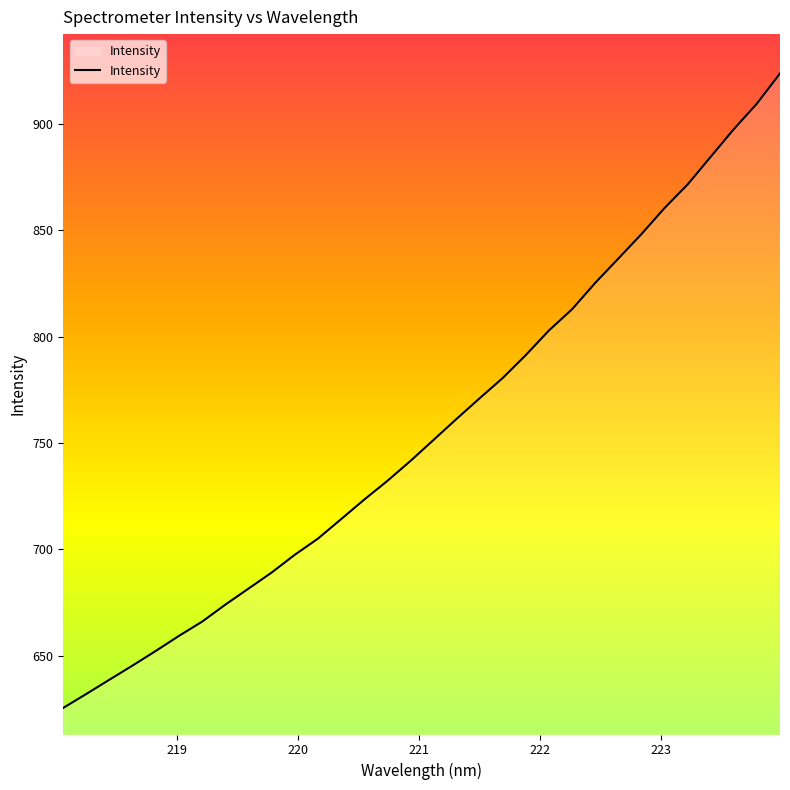

What is the difference between the maximum and minimum values?

298.0